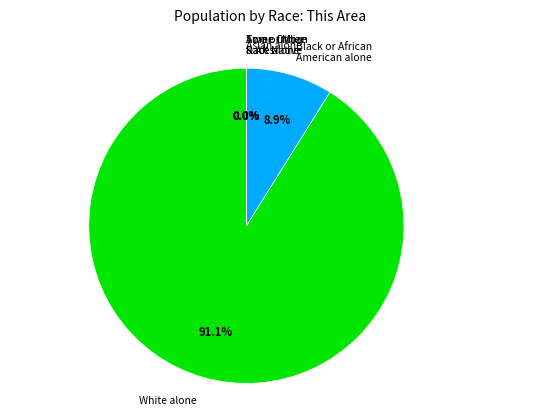

Does any single category account for the majority?

Yes